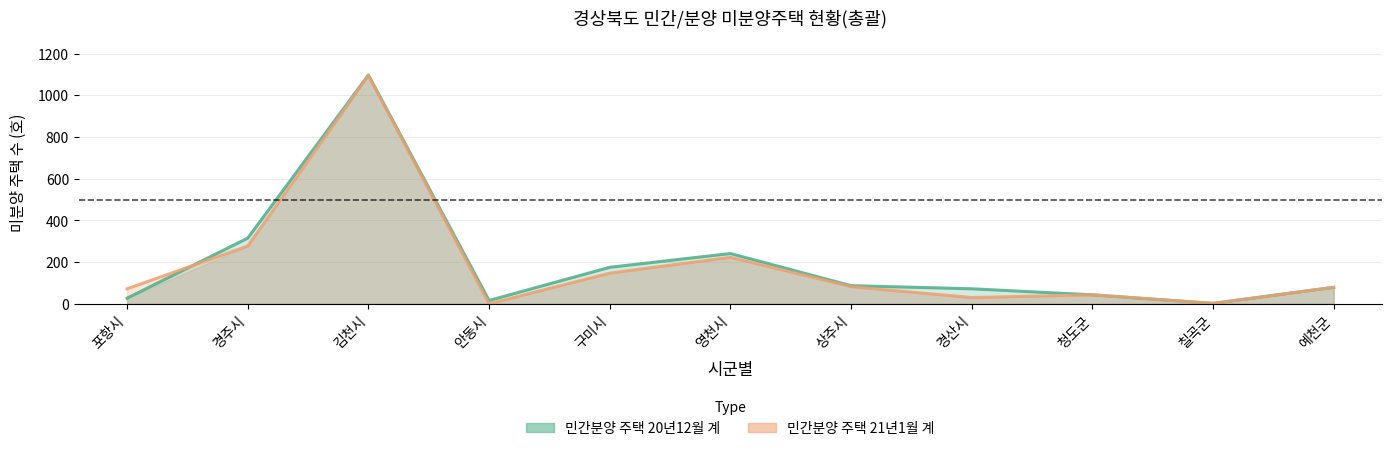

How many values in the 민간분양 주택 21년1월 계 series are below 79?

5